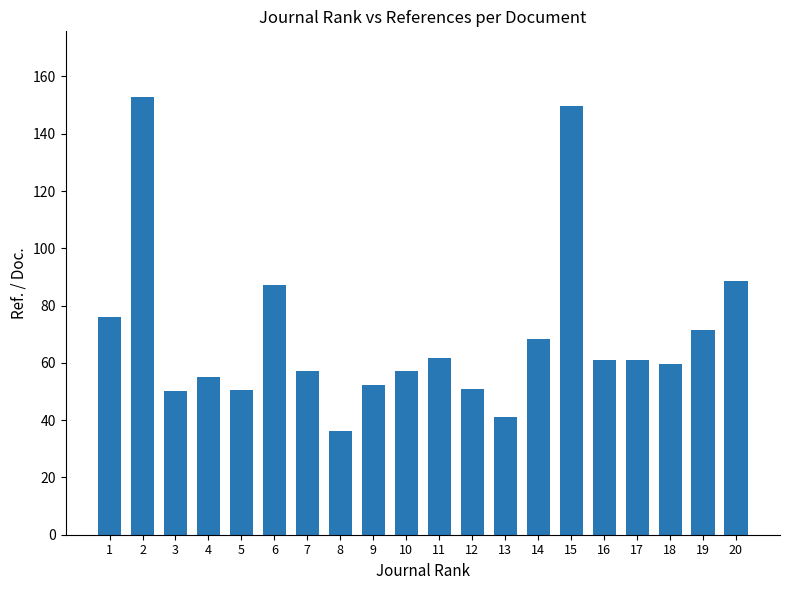

Approximately how many times larger is the value at 13 compared to 11?

0.7